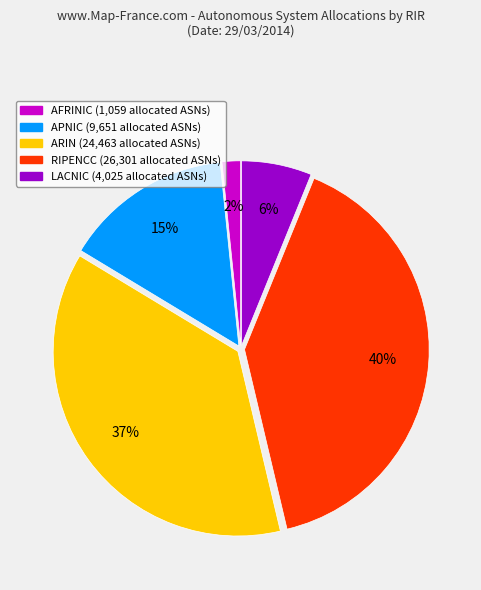

Is there any slice that represents more than half of the pie?

No